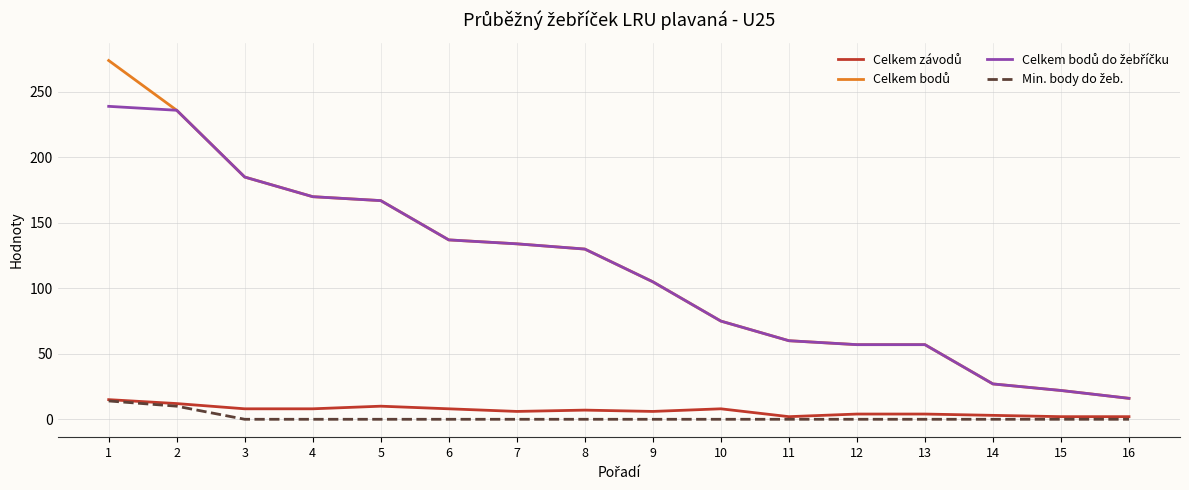

How many lines are shown in the chart?

4